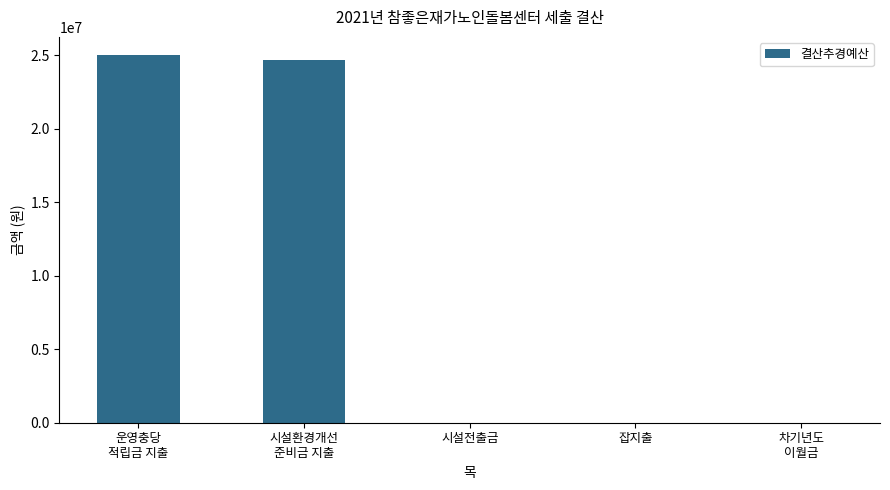

What is the average value?

9934400